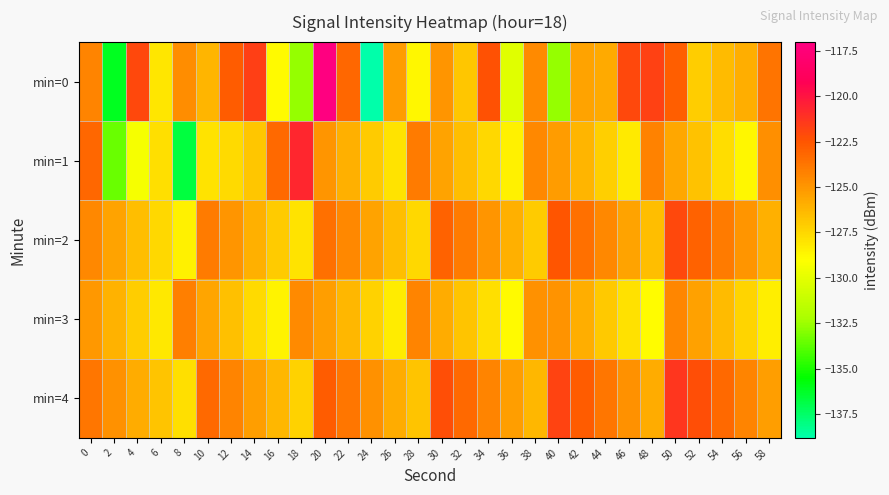

At 28, list the series in order from largest to smallest.

min=1, min=3, min=4, min=2, min=0